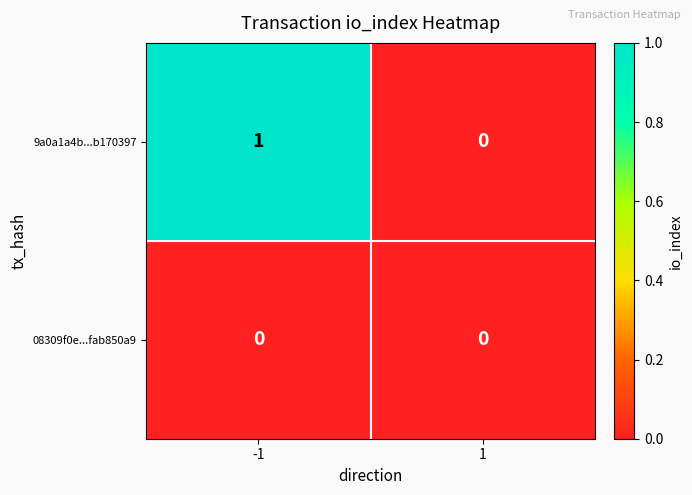

Reading right to left, extract all data points from this chart.

9a0a1a4b...b170397: 0	1
08309f0e...fab850a9: 0	0